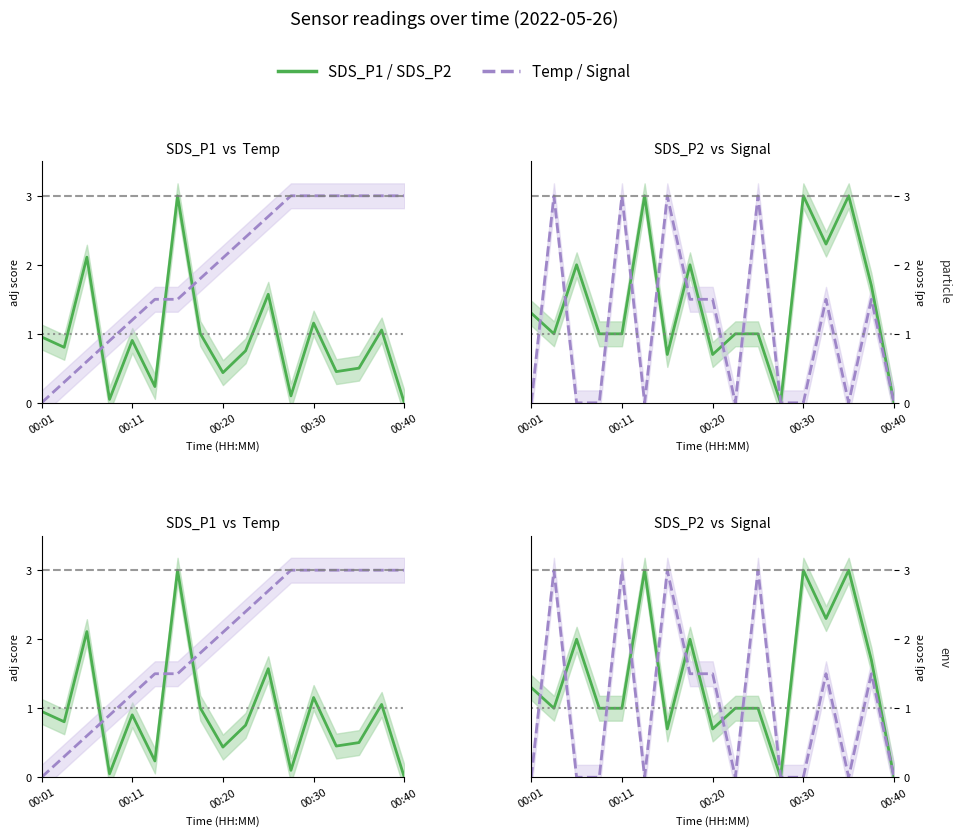

True or false: Temp and Signal intersect in this chart.

True